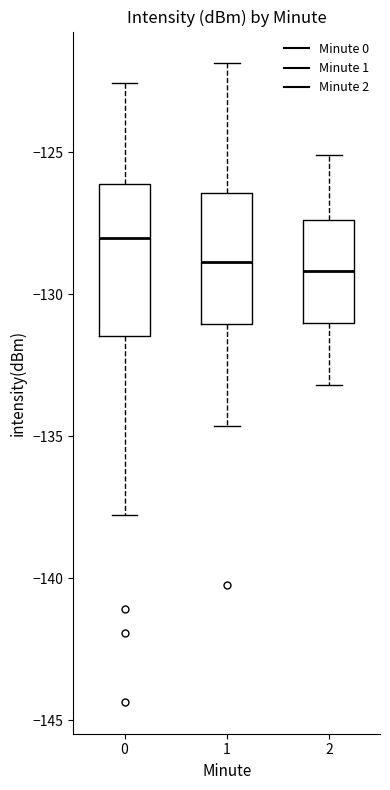

Reading left to right, transcribe this box plot: for each box, give where its median line is, the range the box spans, and where its two whiskers end, as read against the y-axis. The values are not printed on the chart, so give them approximately, as read against the axis.

0: median -128.0, box -131.5 to -126.0, whiskers -138.0 to -122.5
1: median -129.0, box -131.0 to -126.5, whiskers -134.5 to -122.0
2: median -129.0, box -131.0 to -127.5, whiskers -133.0 to -125.0